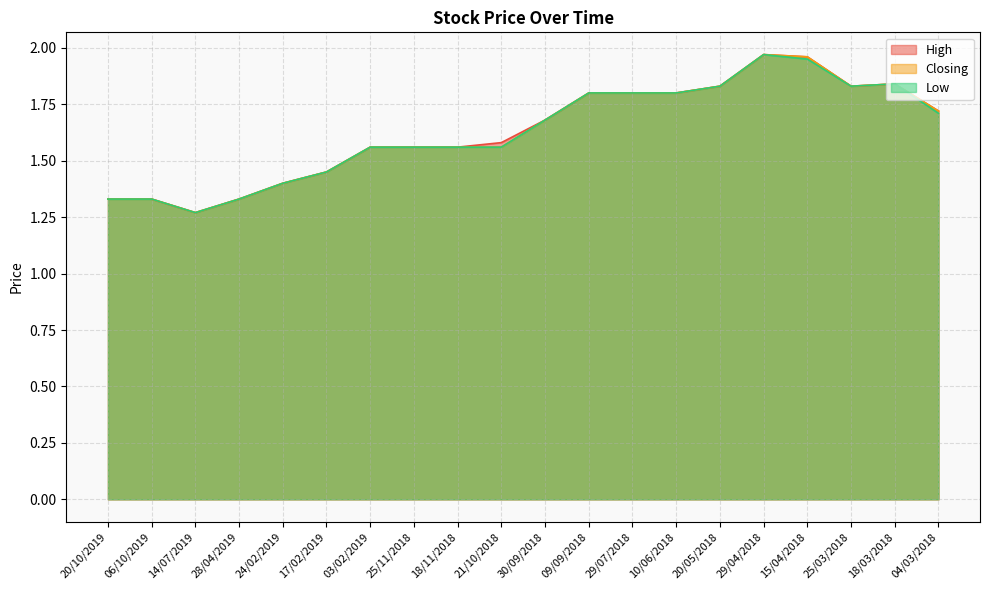

The Low series shows 1.1 at 20/05/2018. True or false?

False